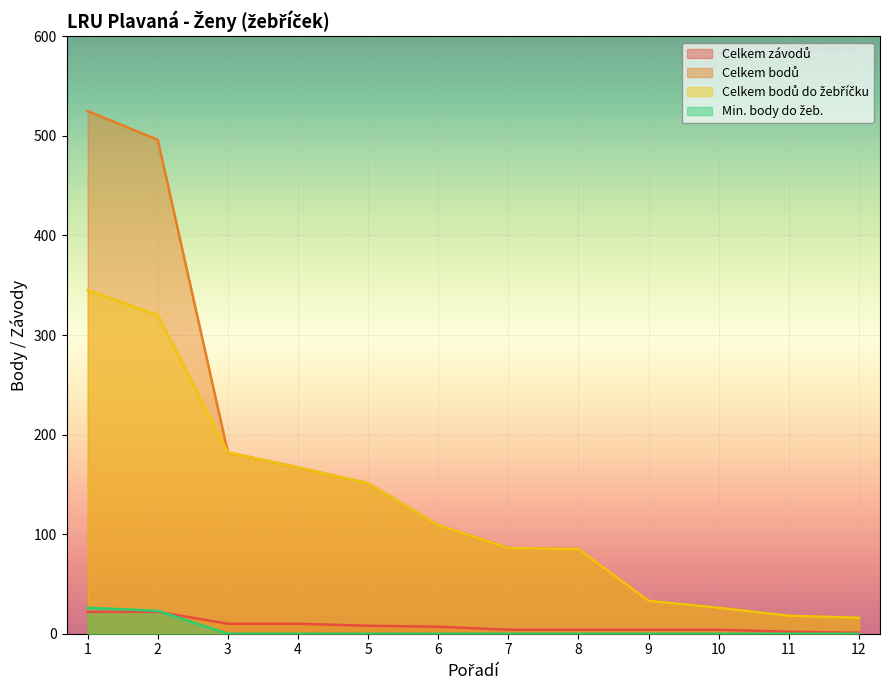

Reading left to right, extract all data points from this chart.

Celkem závodů: 1=22	2=22	3=10	4=10	5=8	6=7	7=4	8=4	9=4	10=4	11=2	12=1
Celkem bodů: 1=525	2=496	3=182	4=167	5=151	6=109	7=86	8=85	9=33	10=26	11=18	12=16
Celkem bodů do žebříčku: 1=345	2=320	3=182	4=167	5=151	6=109	7=86	8=85	9=33	10=26	11=18	12=16
Min. body do žeb.: 1=26	2=23	3=0	4=0	5=0	6=0	7=0	8=0	9=0	10=0	11=0	12=0